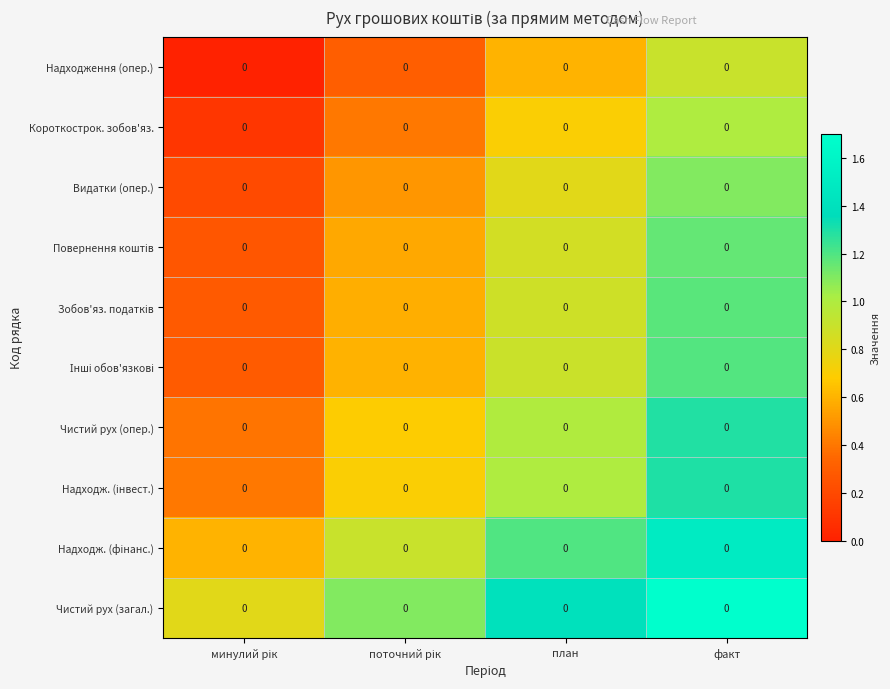

Which series has the largest range (max minus min)?

Чистий рух (опер.)